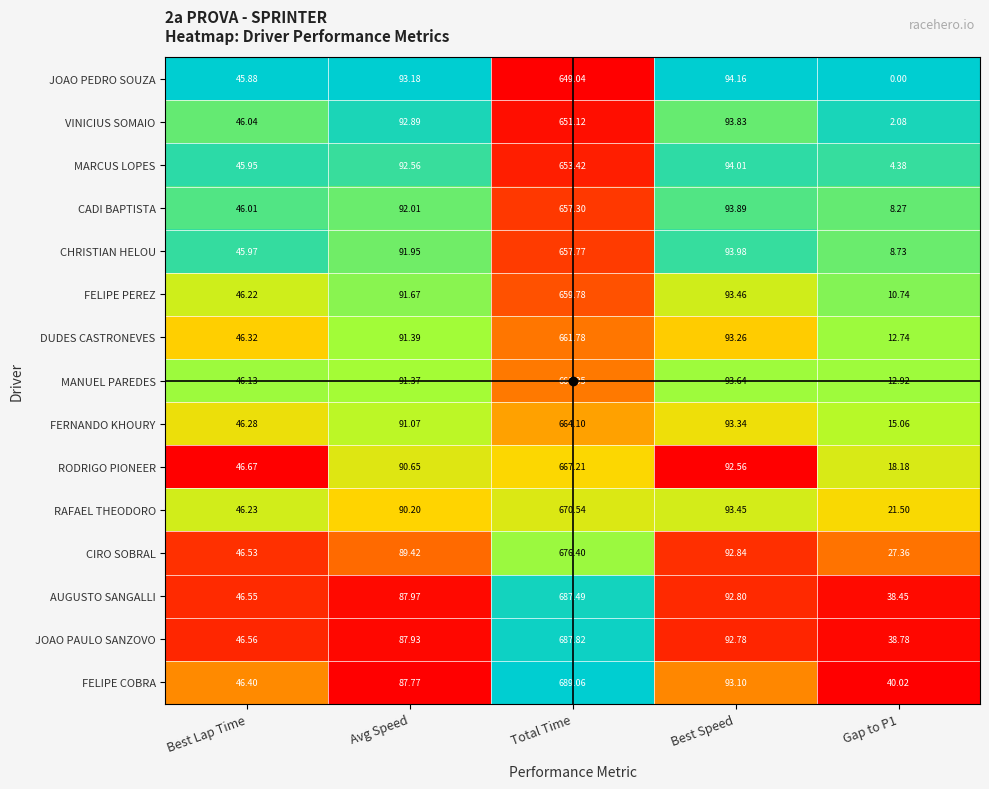

Rank the series at Best Speed from lowest to highest value.

RODRIGO PIONEER, JOAO PAULO SANZOVO, AUGUSTO SANGALLI, CIRO SOBRAL, FELIPE COBRA, DUDES CASTRONEVES, FERNANDO KHOURY, RAFAEL THEODORO, FELIPE PEREZ, MANUEL PAREDES, VINICIUS SOMAIO, CADI BAPTISTA, CHRISTIAN HELOU, MARCUS LOPES, JOAO PEDRO SOUZA